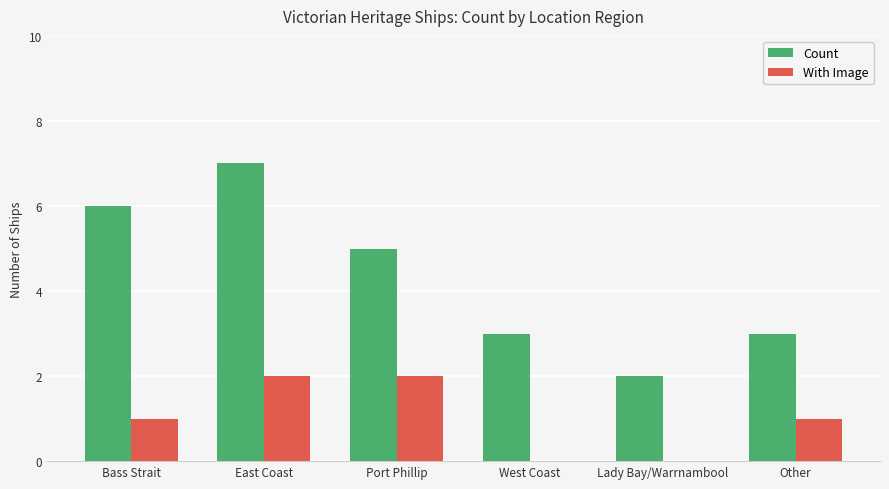

What is the difference between the Count values at Port Phillip and Other?

2